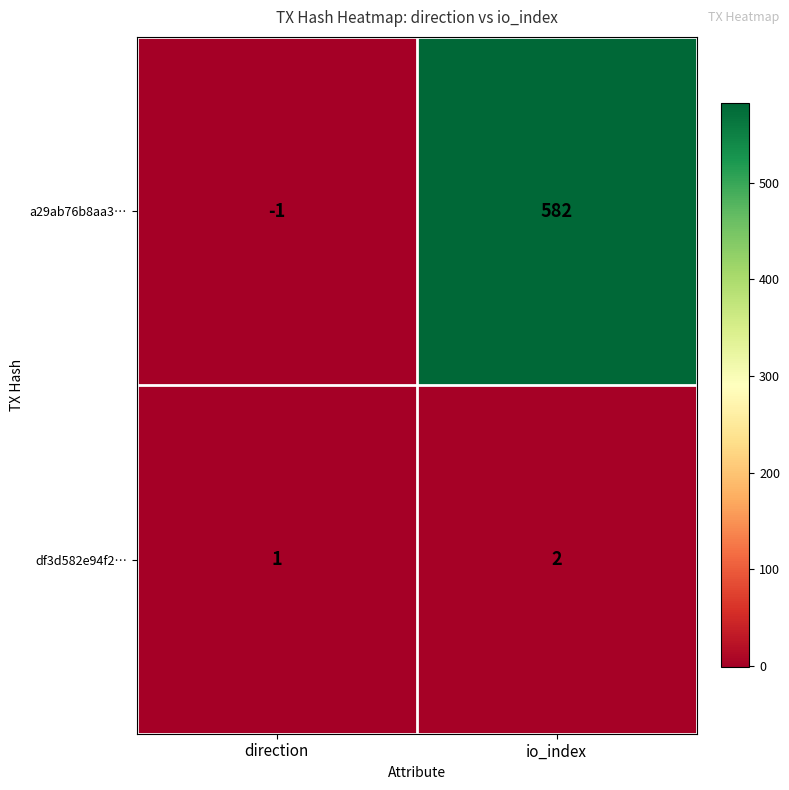

How many series are shown in this chart?

2